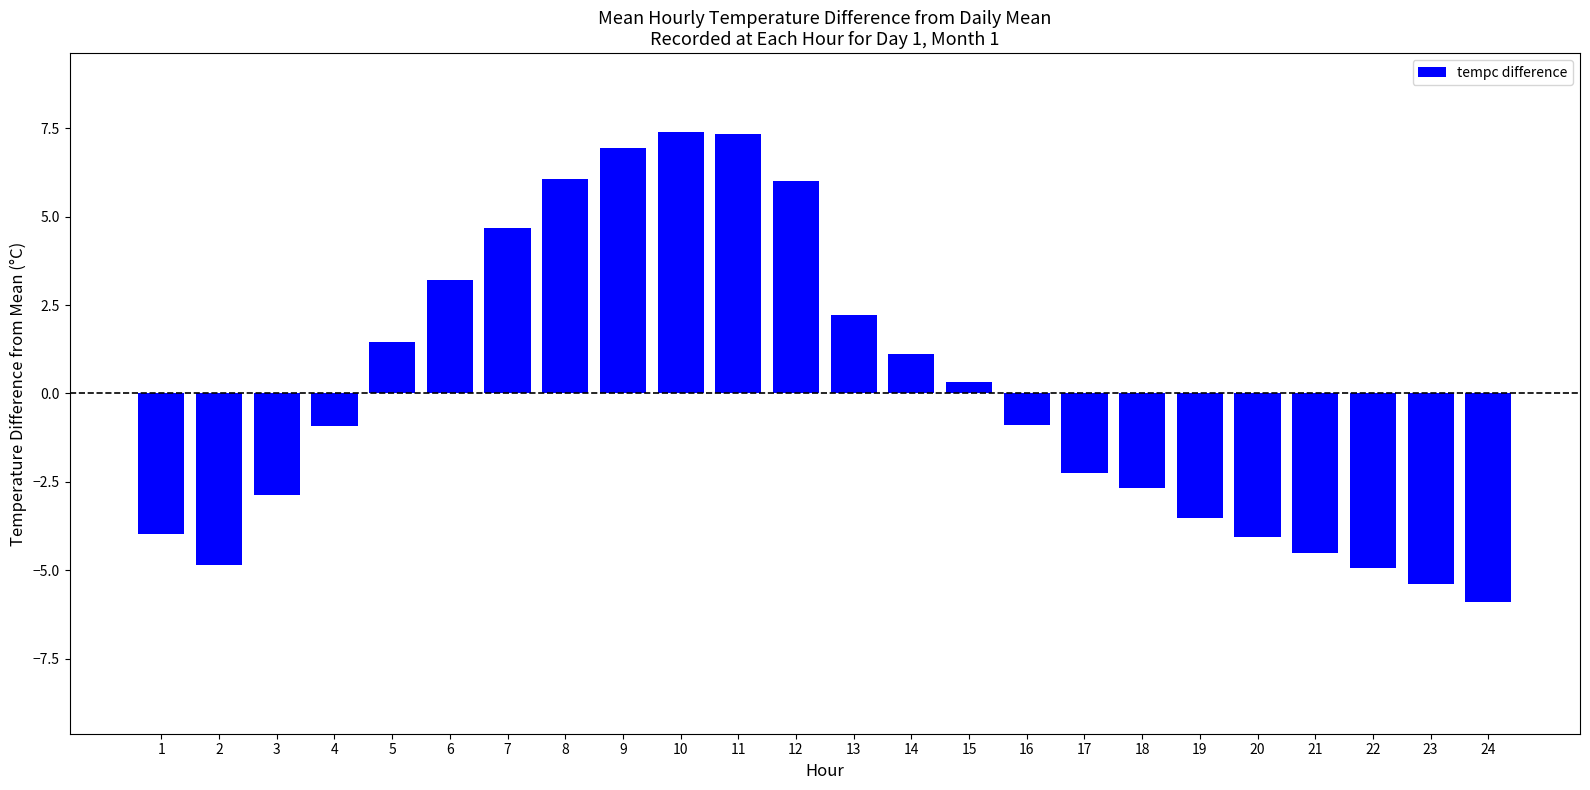

Between 1 and 5, which is larger?

5